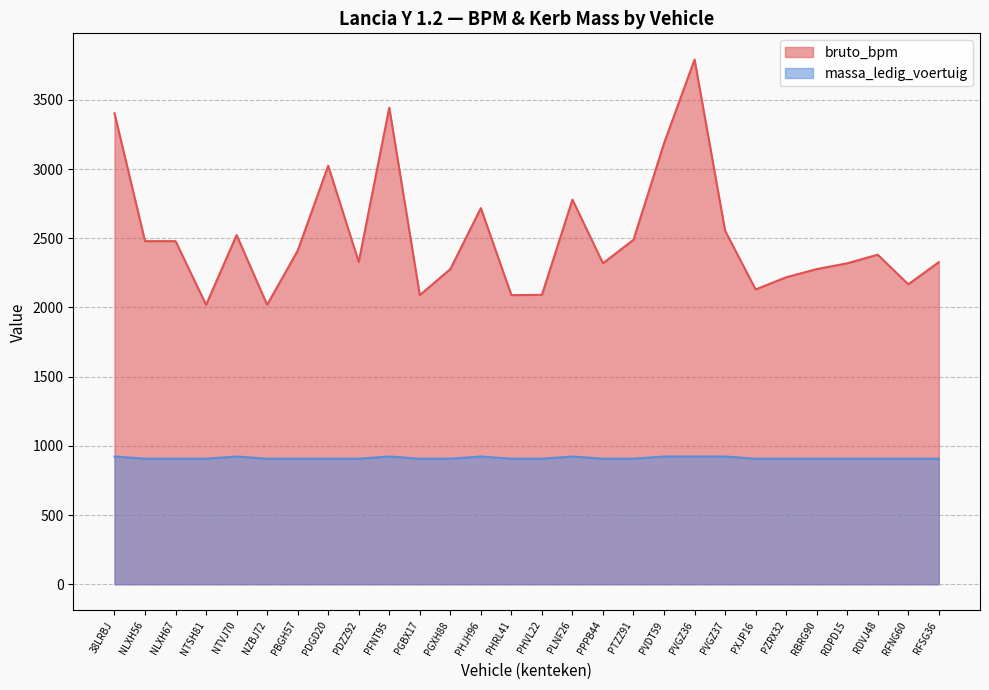

True or false: massa_ledig_voertuig has a value of 923 at 38LRBJ.

True